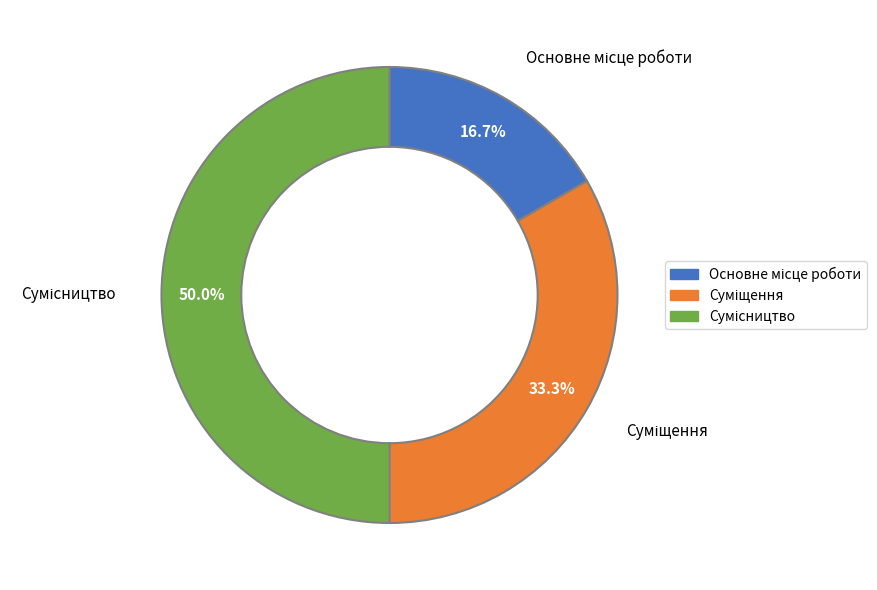

How much of the chart is everything except Сумісництво?

50.0%